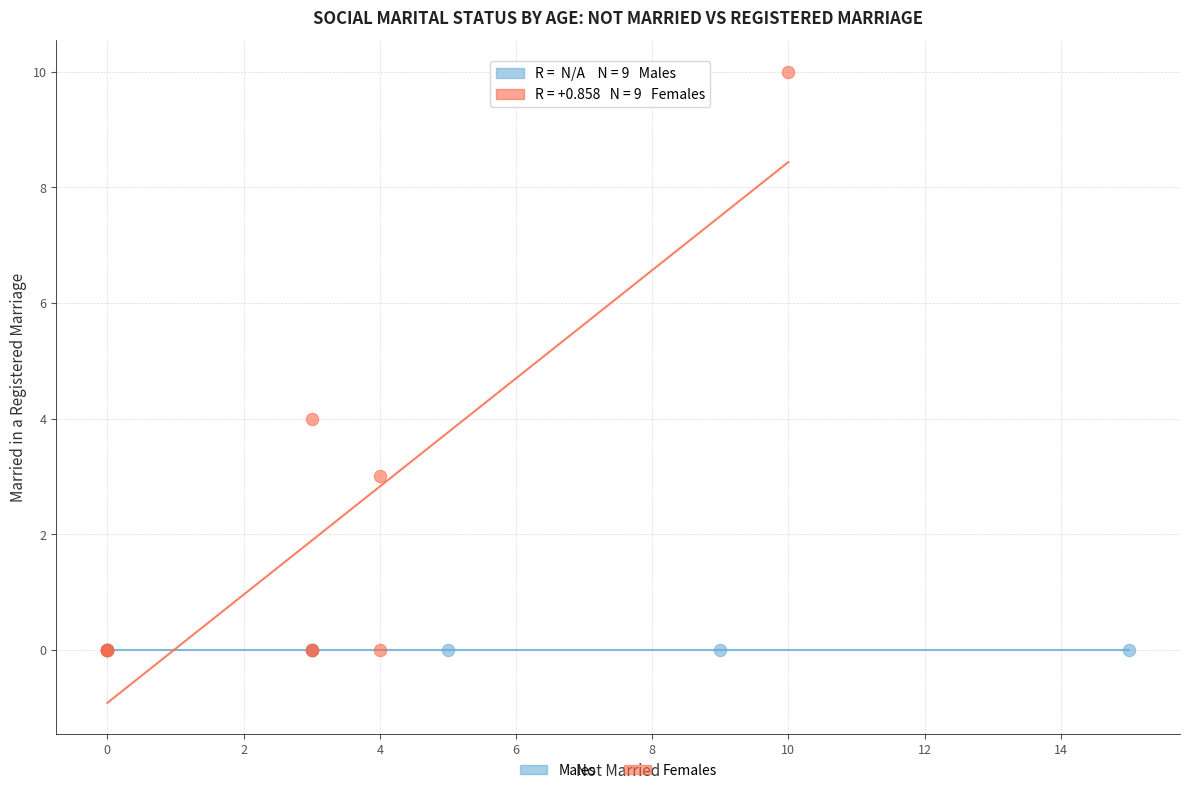

Which series contains the highest Y value?

Females